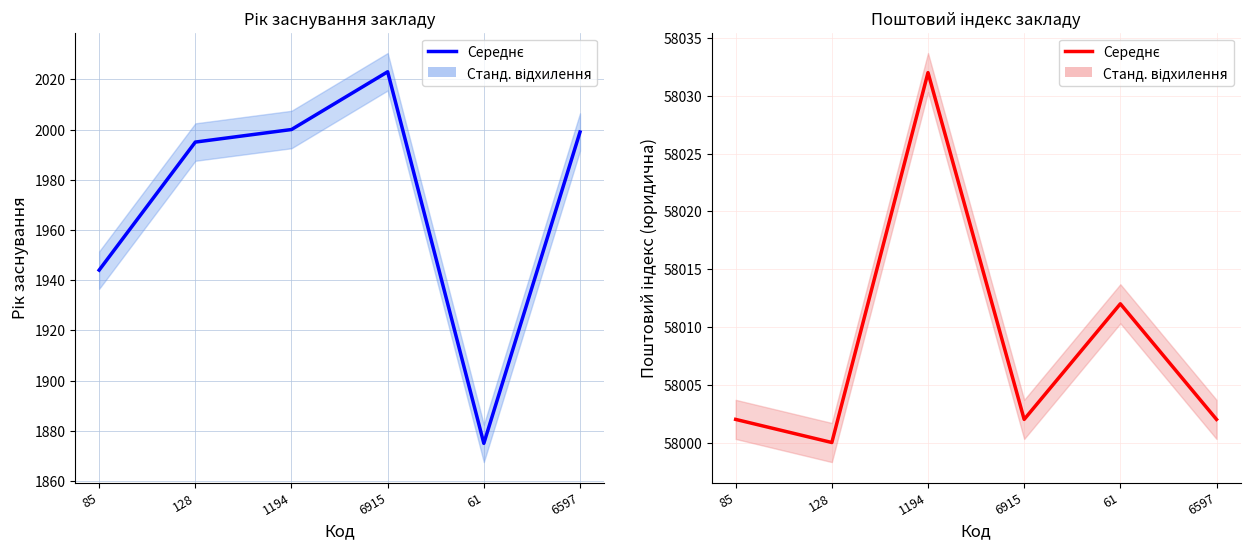

Reading left to right, what are all the values shown in this chart?

85=58002	128=58000	1194=58032	6915=58002	61=58012	6597=58002